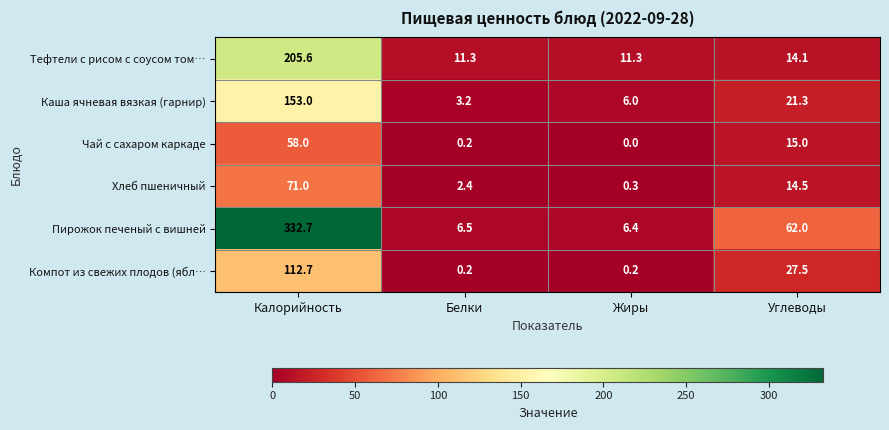

How many categories are shown in the chart?

4